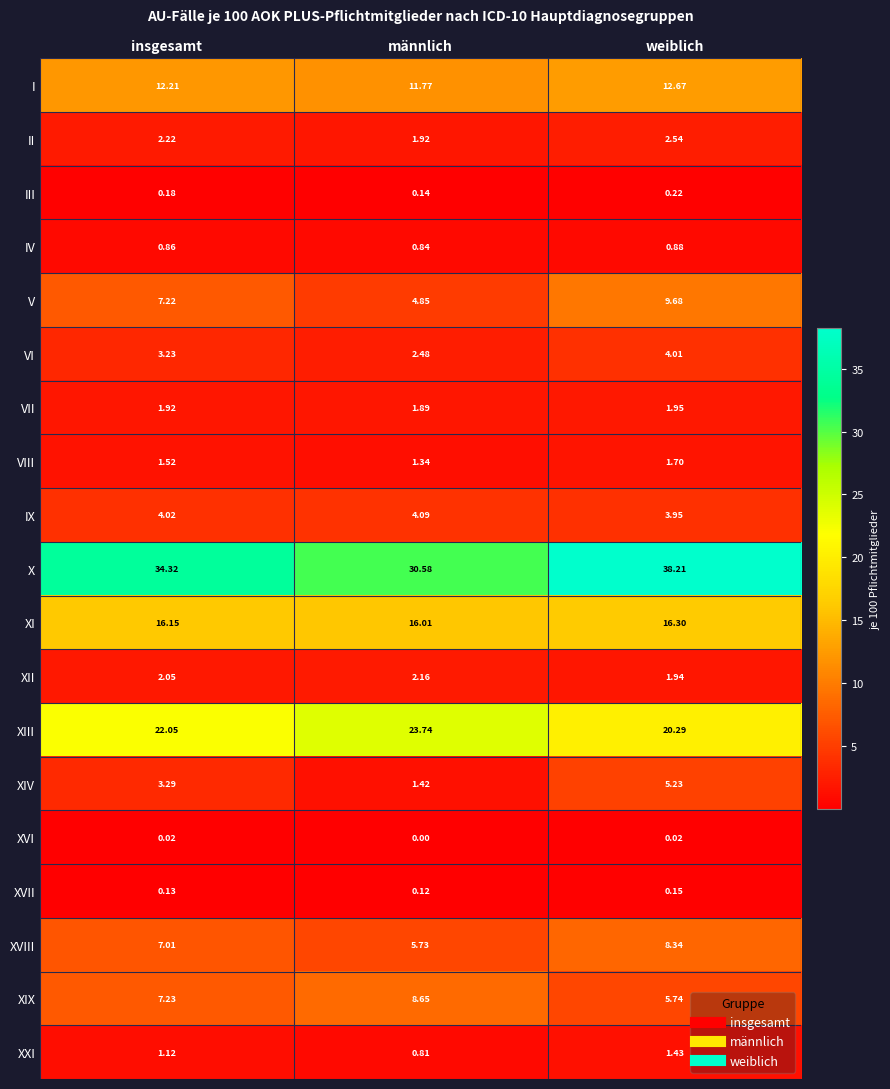

Which category has the lowest value across all series?

männlich